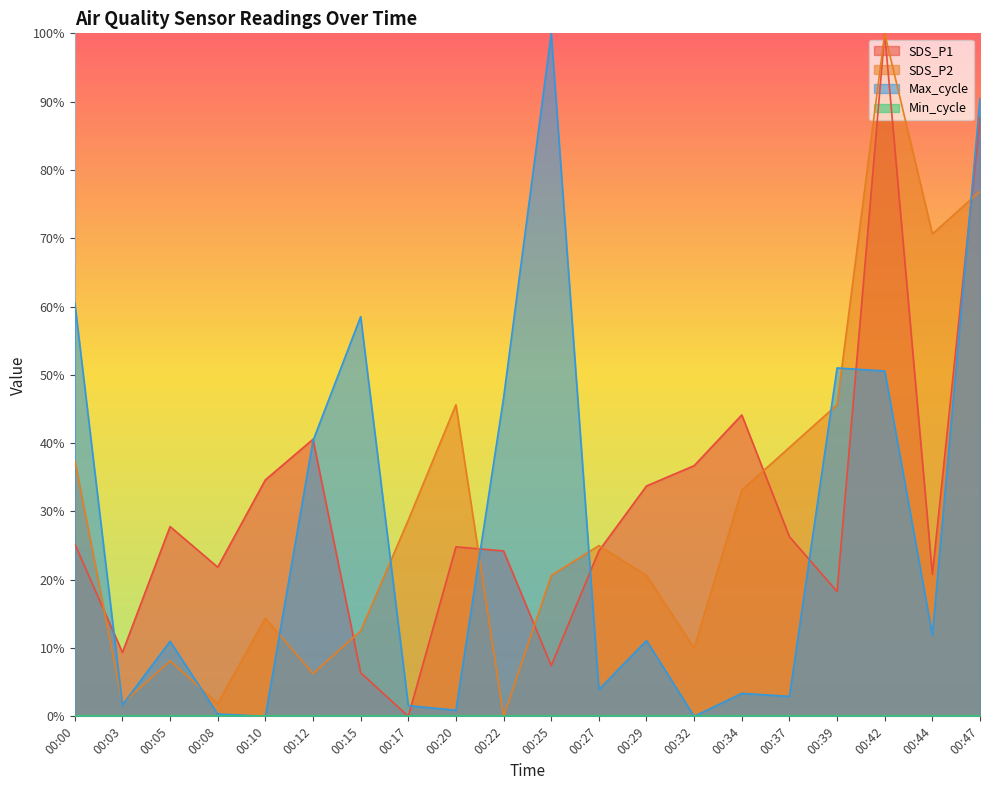

At which label does SDS_P1 reach its minimum?

00:17